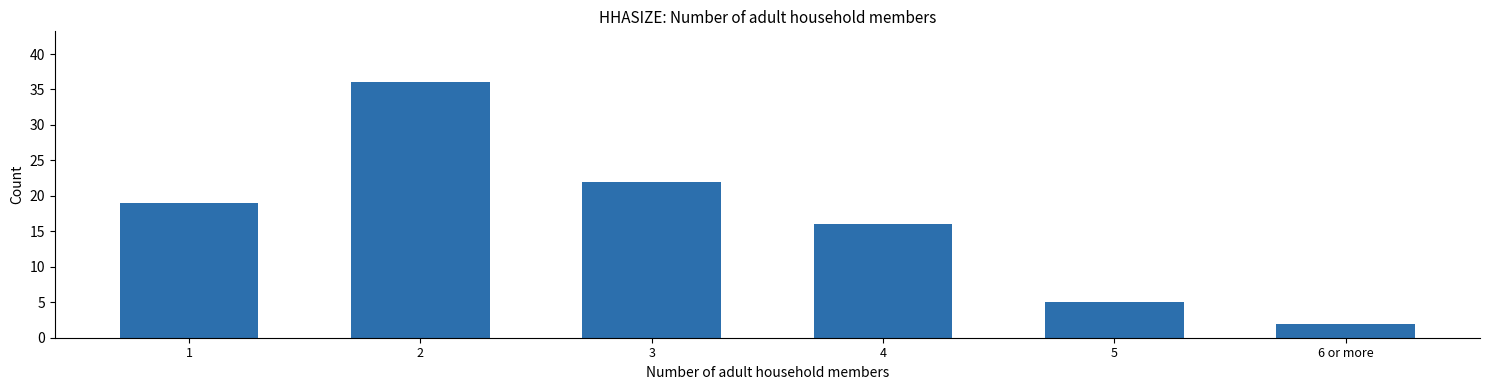

Rank the categories by value from highest to lowest.

2, 3, 1, 4, 5, 6 or more